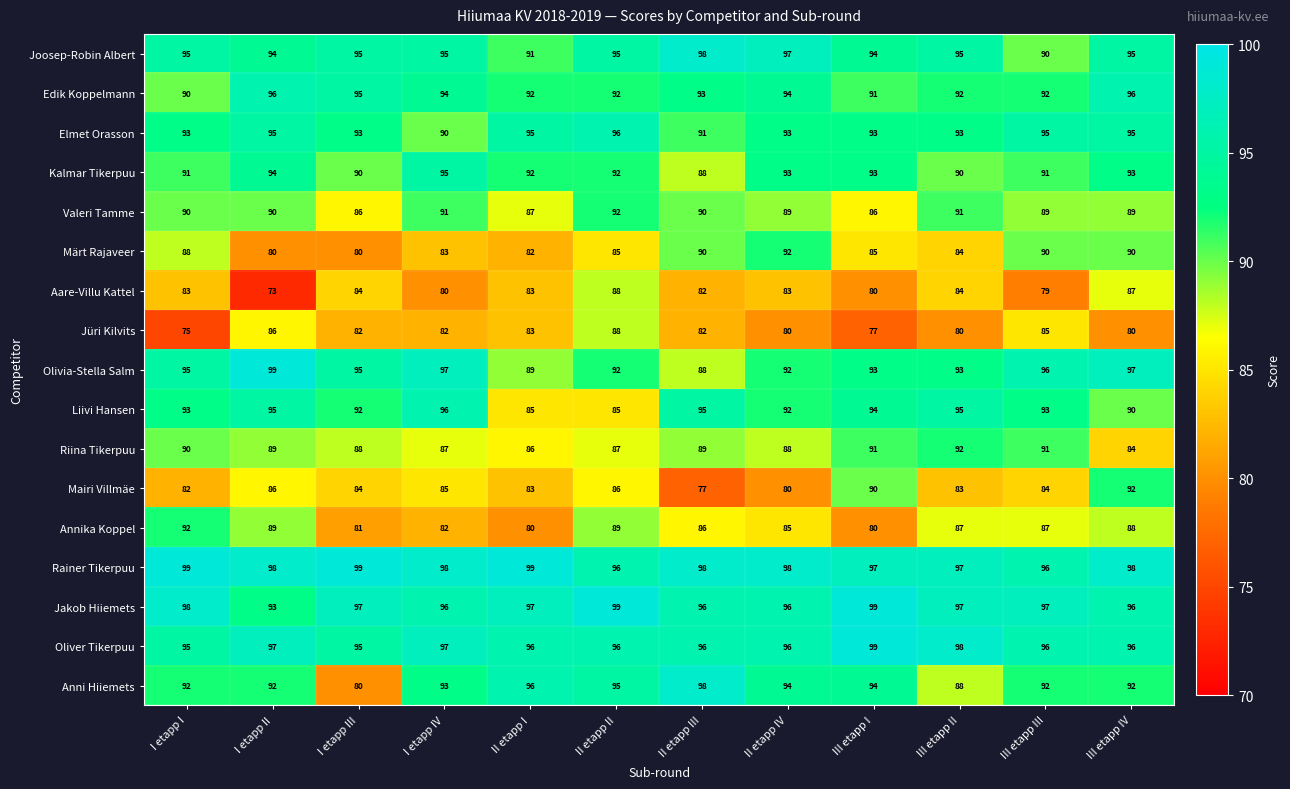

How many distinct data groups are displayed?

17